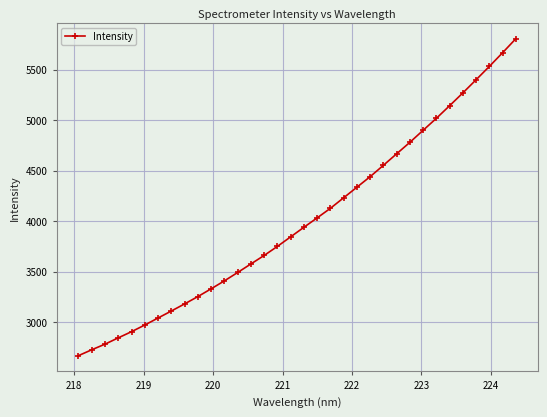

What is the smallest value displayed?

2668.1